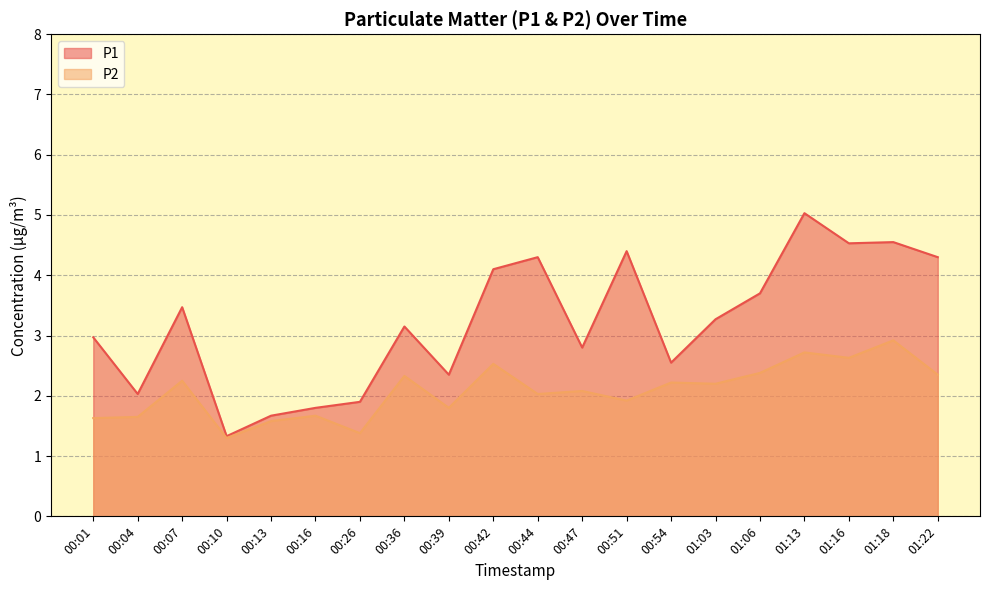

Is it true that P1 equals 3.3 at 01:03?

True